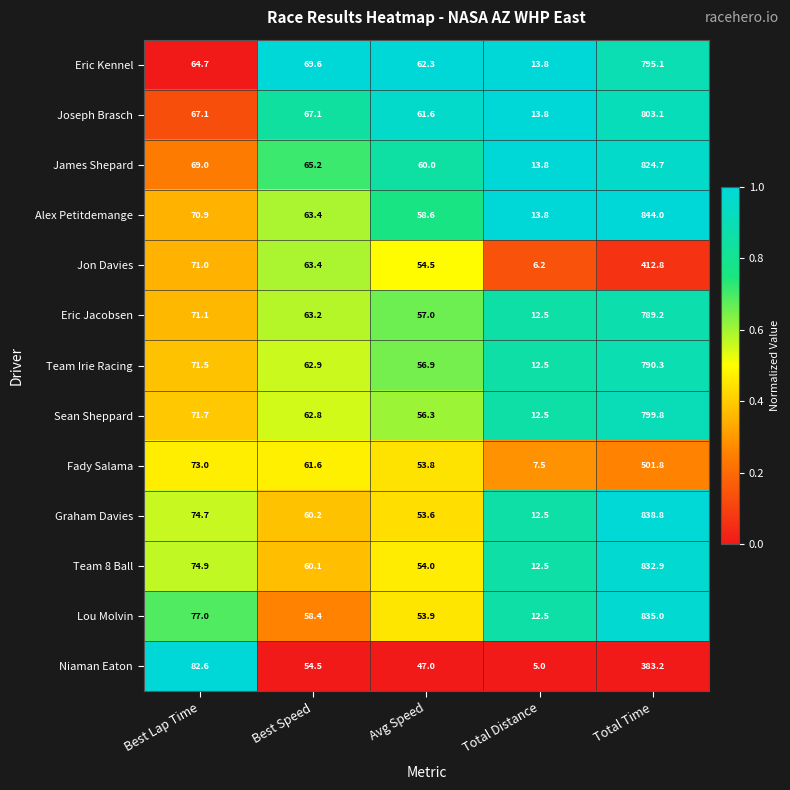

What is the difference between the second highest and minimum values in the Graham Davies series?

62.2